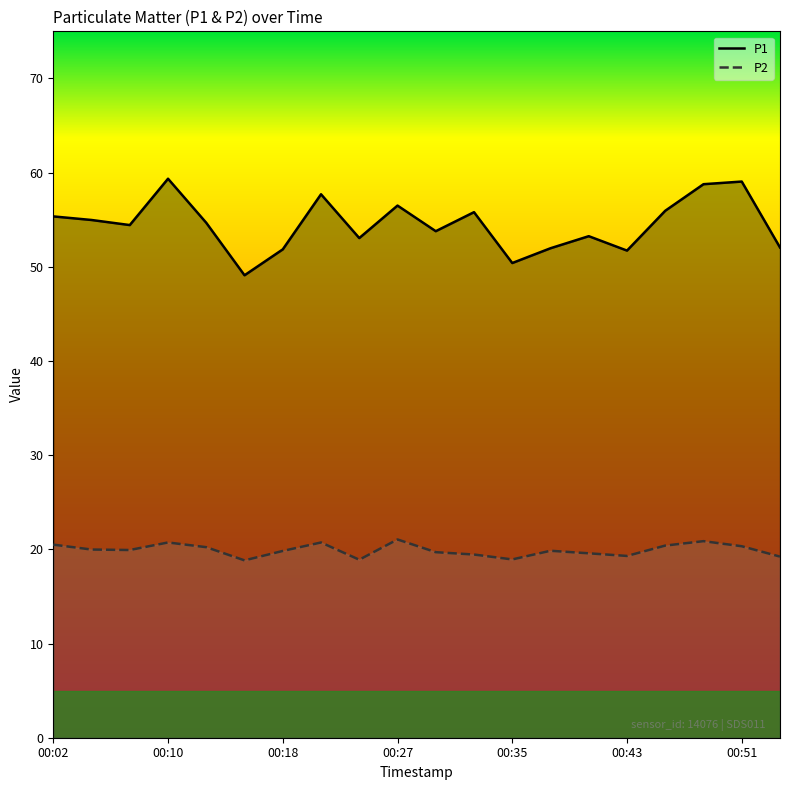

Read the P1 value at 17.

58.8